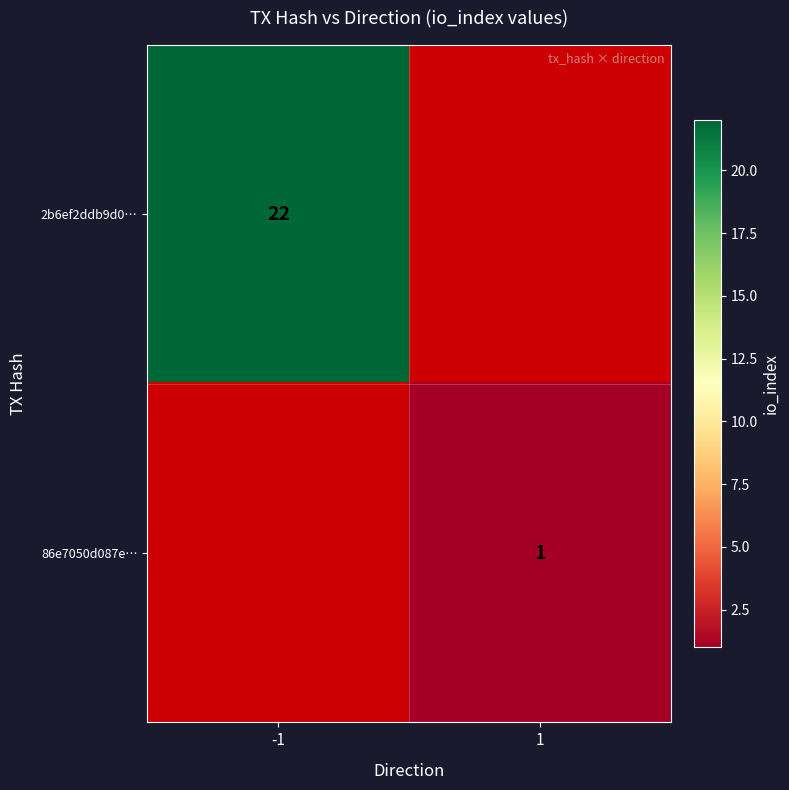

How many categories are shown in the chart?

2